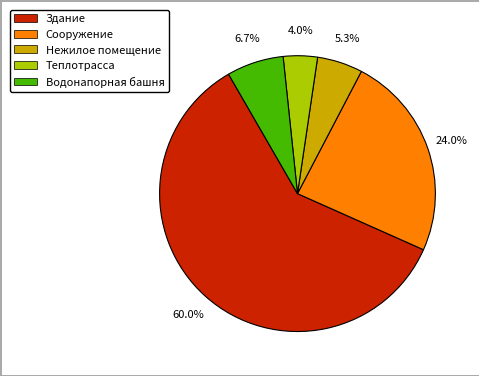

What percentage do Водонапорная башня and Теплотрасса together represent?

10.7%